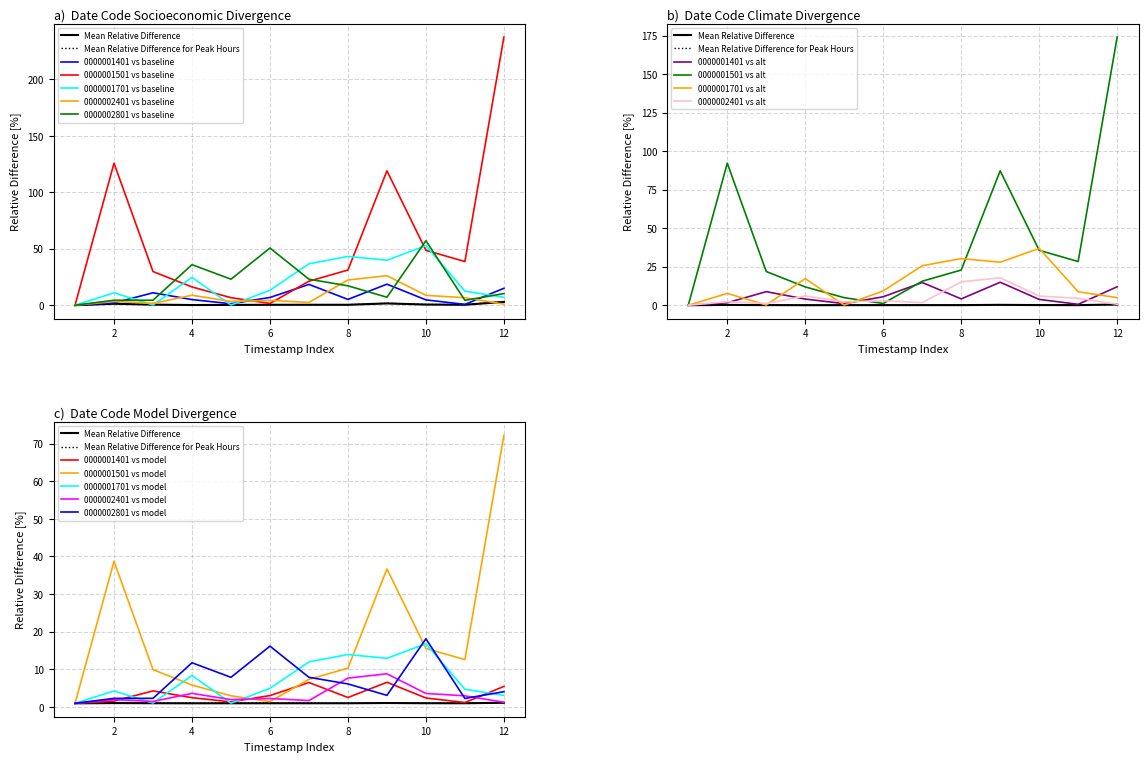

What is the value of the 0000001501 point at the 3rd from the left?

29.8